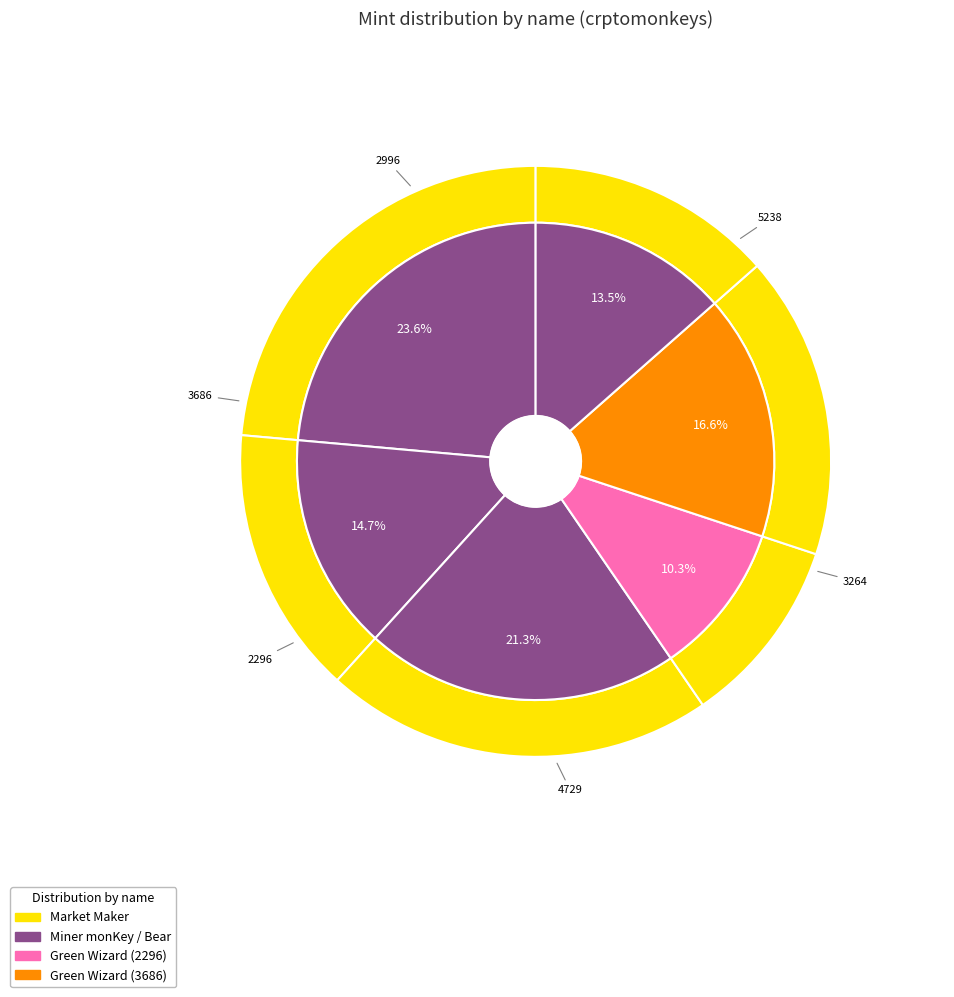

Which slice is the largest?

The Market Maker